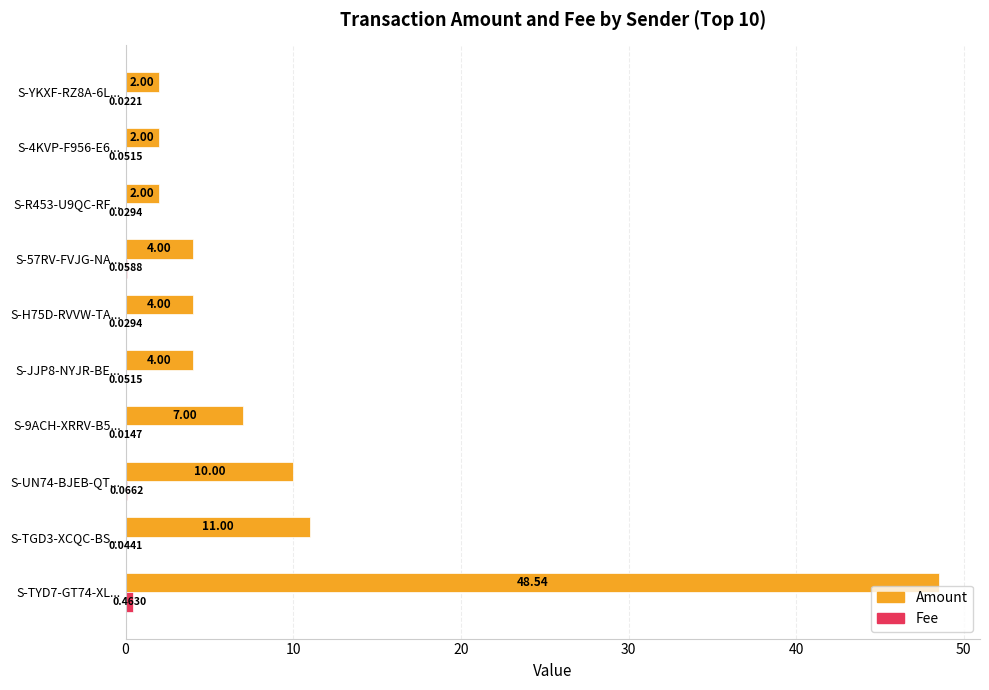

What is the sum of the Amount values at S-TGD3-XCQC-BS... and S-9ACH-XRRV-B5...?

18.0